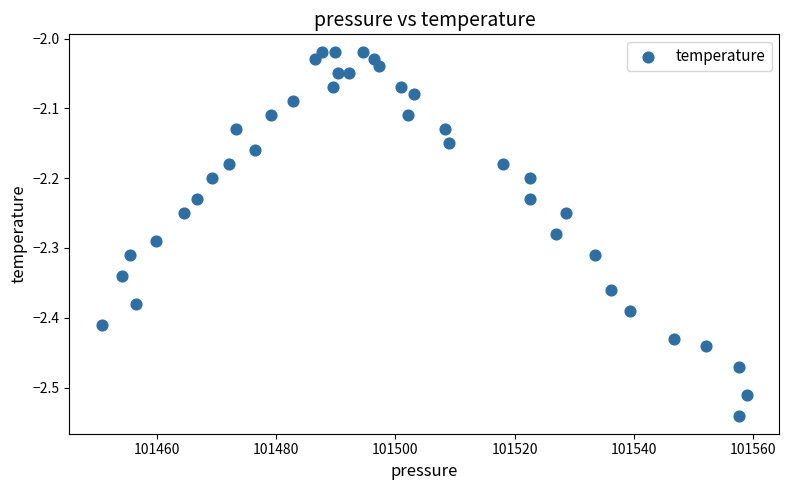

What is the range of Y values (max minus min)?

0.5